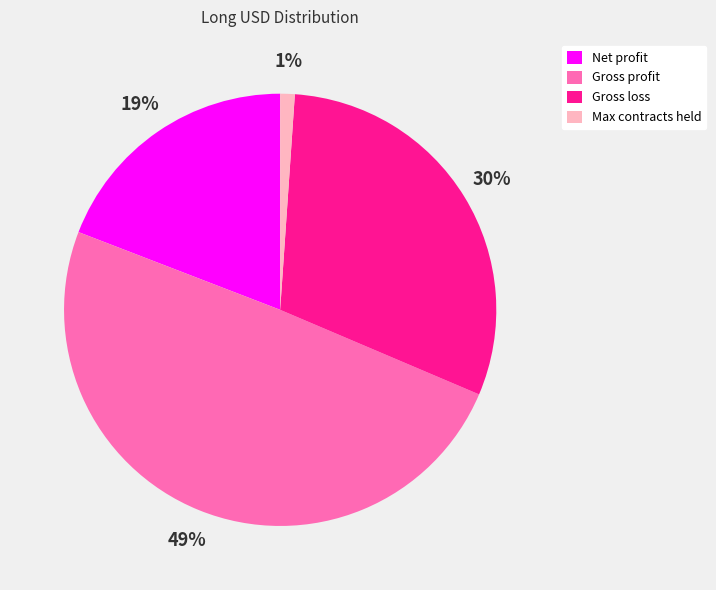

Do Max contracts held and Net profit together represent more than half of the pie?

No